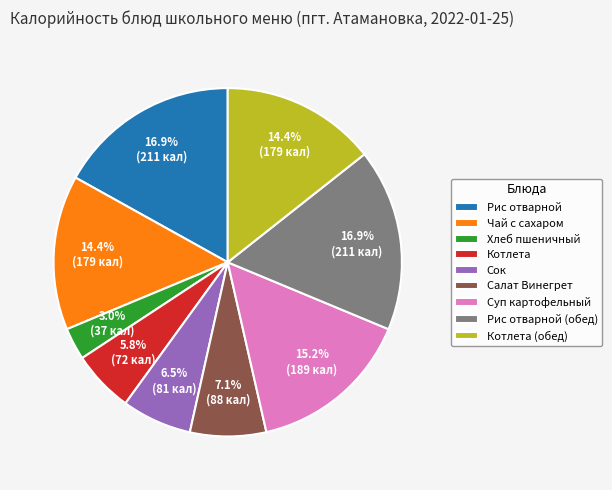

Which has a higher value, Хлеб пшеничный or Котлета (обед)?

Котлета (обед)